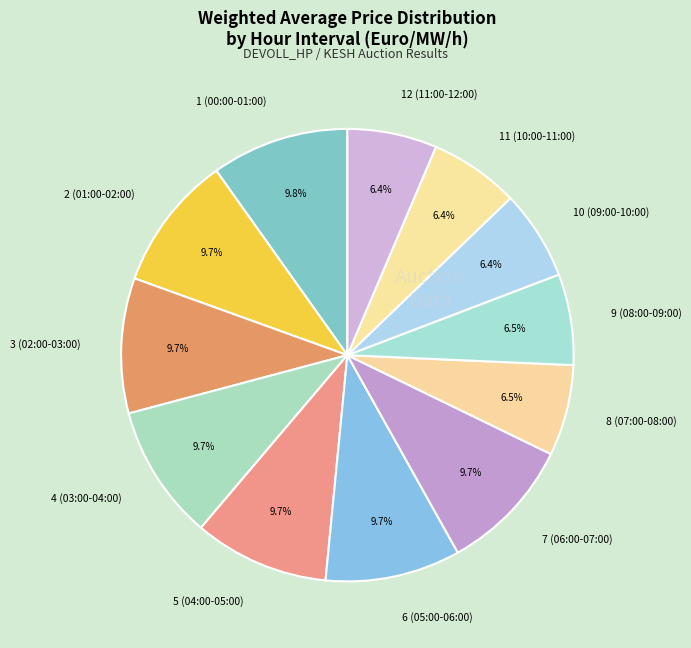

Approximately how many times larger is the value at 12 (11:00-12:00) compared to 9 (08:00-09:00)?

1.0